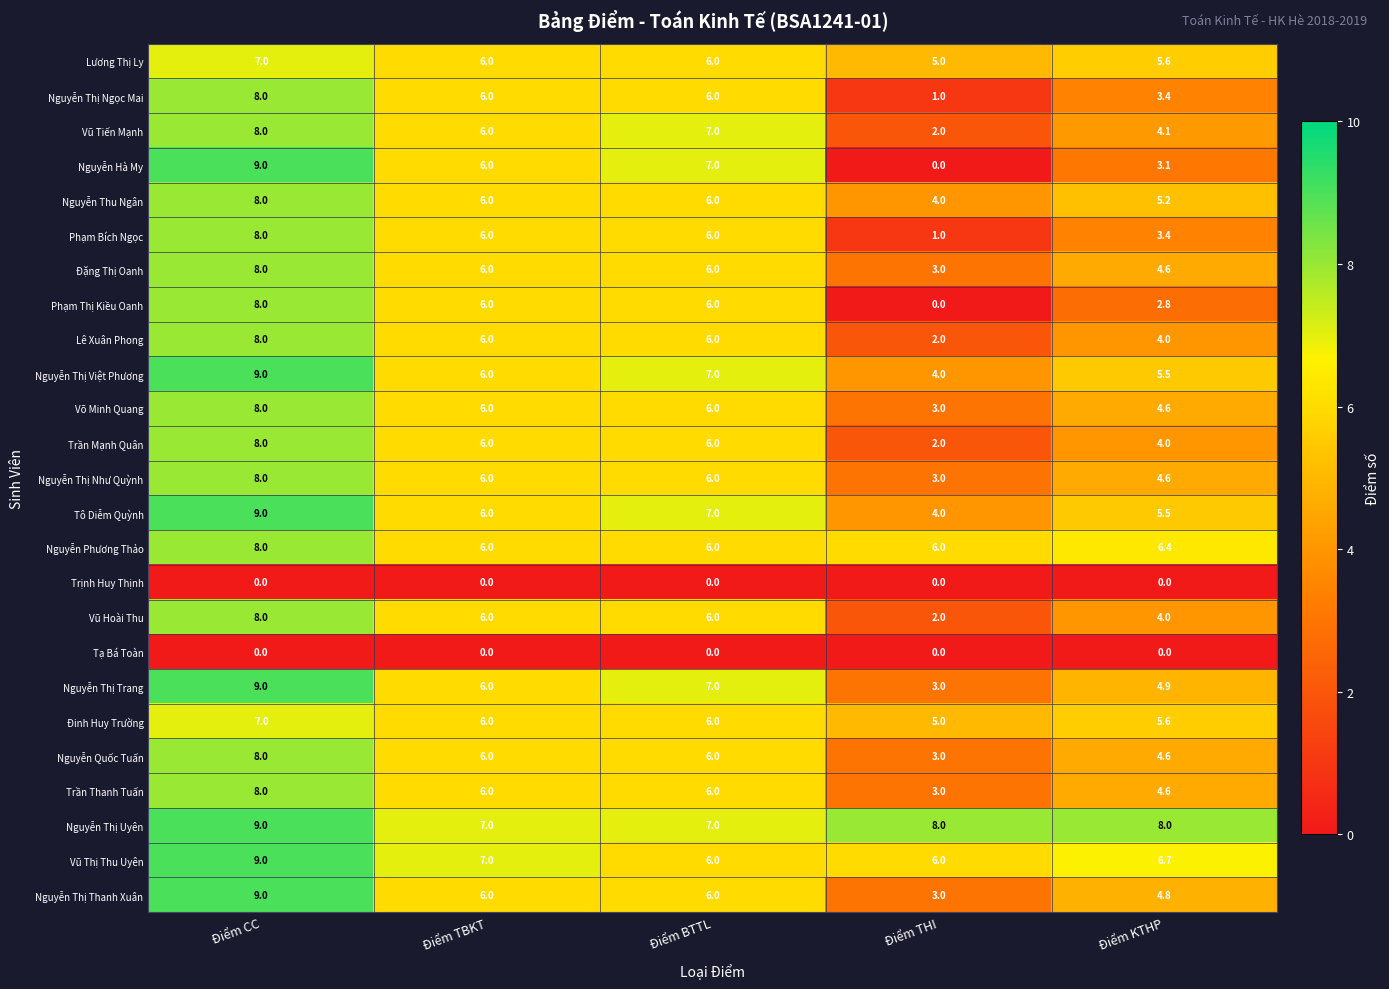

Which series has the largest range (max minus min)?

Nguyễn Hà My